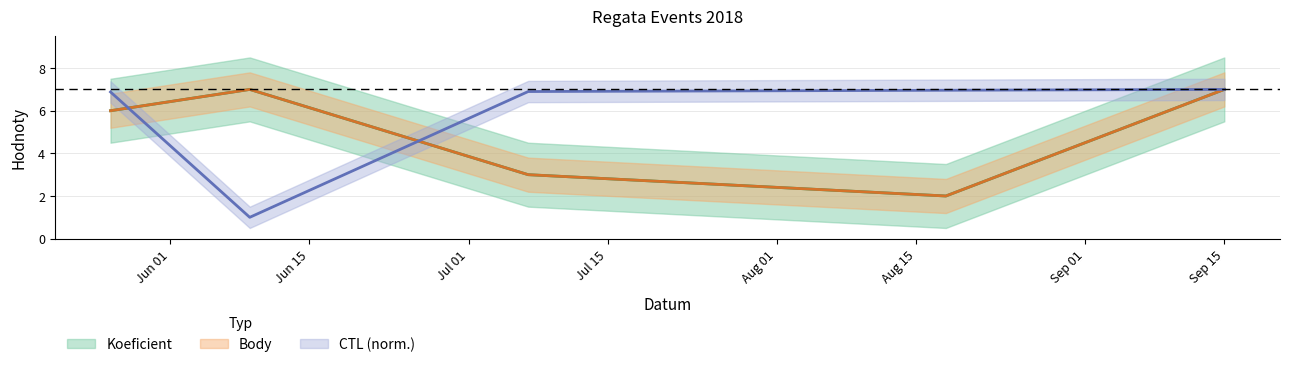

Count the Koeficient values in the range 3 to 7.

4